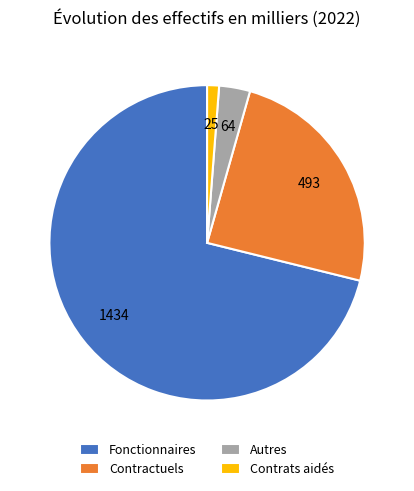

Which slice represents more than half of the pie?

Fonctionnaires